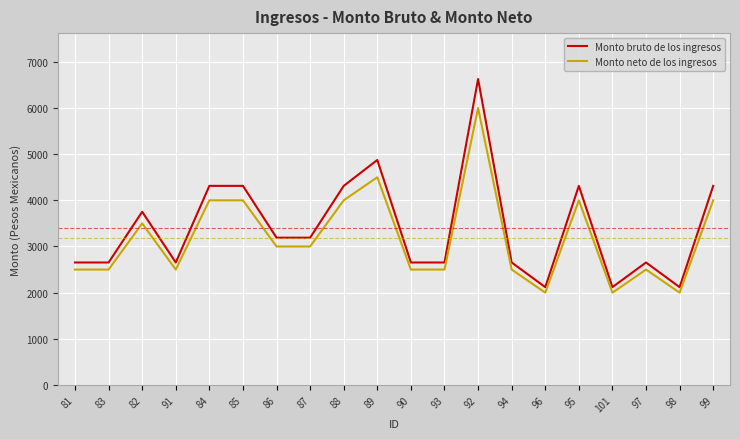

True or false: Monto bruto de los ingresos and Monto neto de los ingresos intersect in this chart.

False